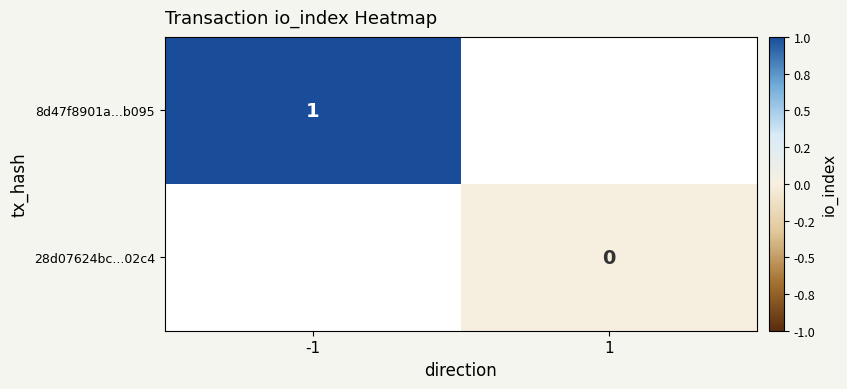

The value of 8d47f8901a...b095 at -1 is 1. True or false?

True